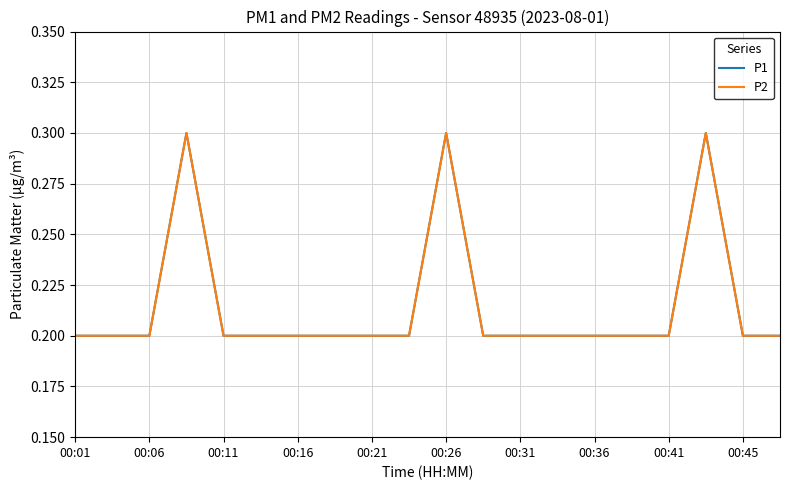

Reading right to left, list all the values displayed in this chart.

P1: 0.2	0.2	0.3	0.2	0.2	0.2	0.2	0.2	0.2	0.3	0.2	0.2	0.2	0.2	0.2	0.2	0.3	0.2	0.2	0.2
P2: 0.2	0.2	0.3	0.2	0.2	0.2	0.2	0.2	0.2	0.3	0.2	0.2	0.2	0.2	0.2	0.2	0.3	0.2	0.2	0.2